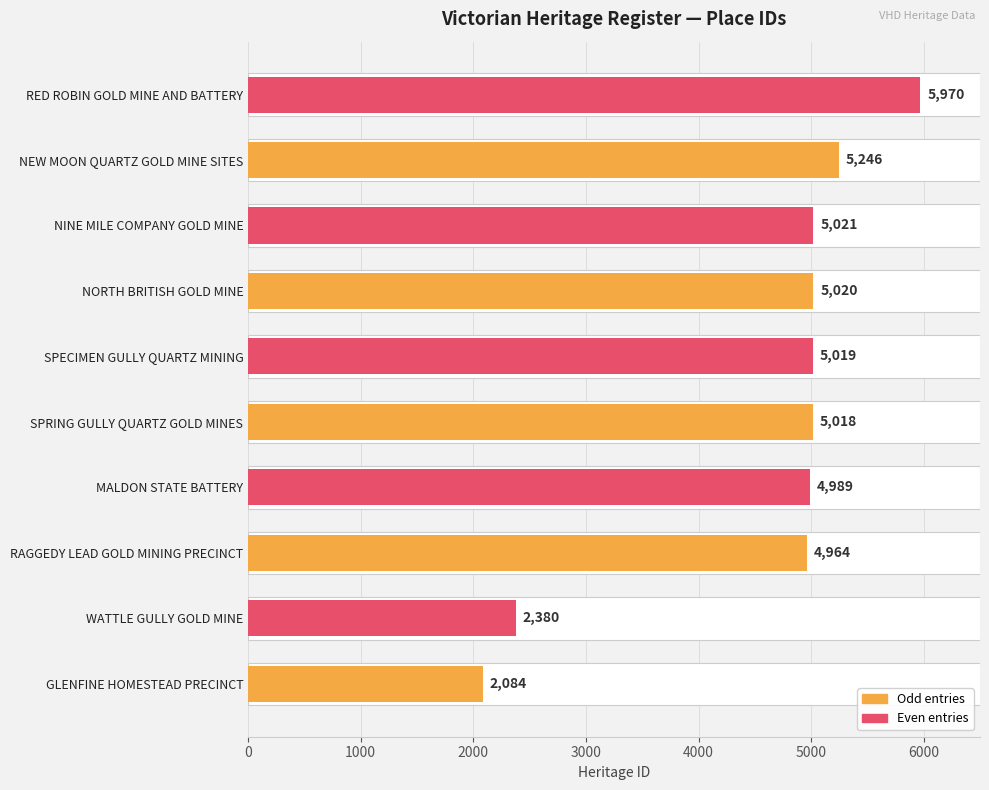

Reading right to left, list all the values displayed in this chart.

5970	5246	5021	5020	5019	5018	4989	4964	2380	2084